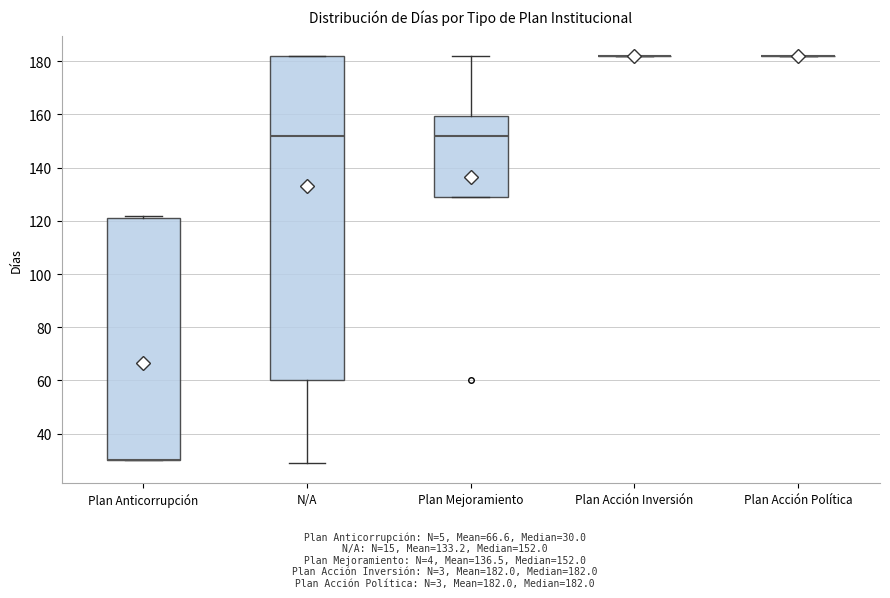

Comparing the boxes themselves (not the whiskers), which one is the tallest?

N/A